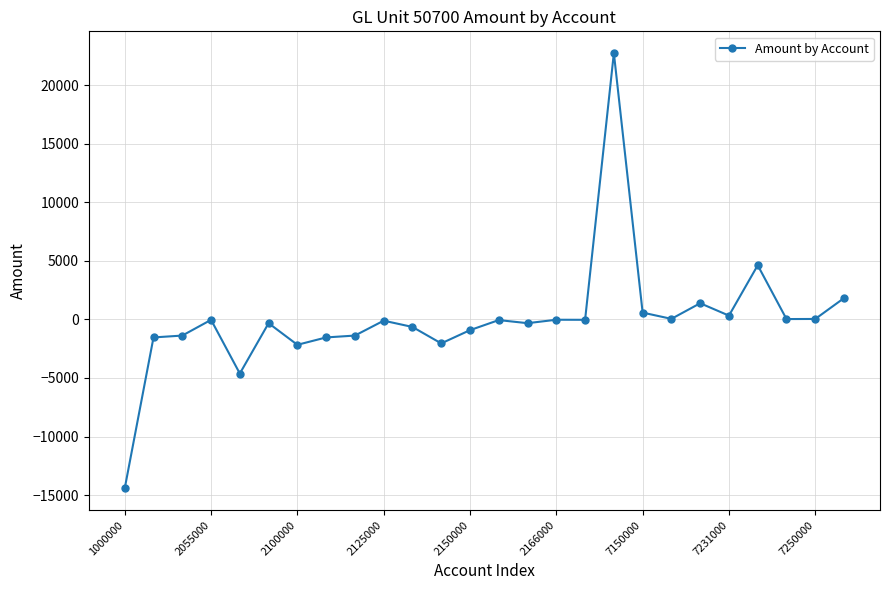

True or false: the data has more than 0 interior local peaks.

True